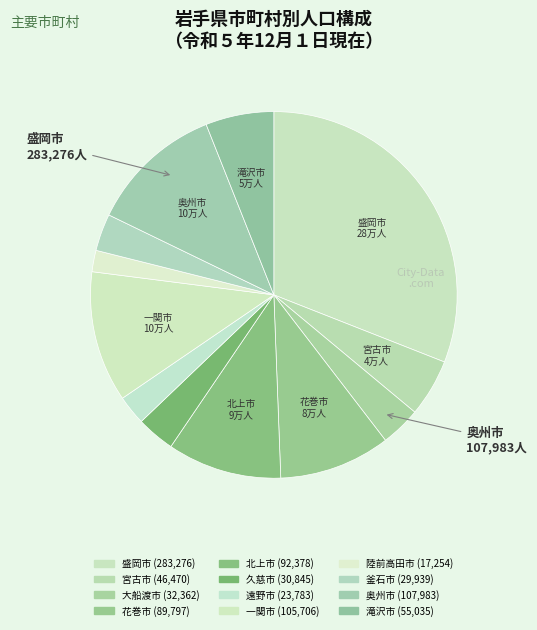

How many slices are in this pie chart?

12